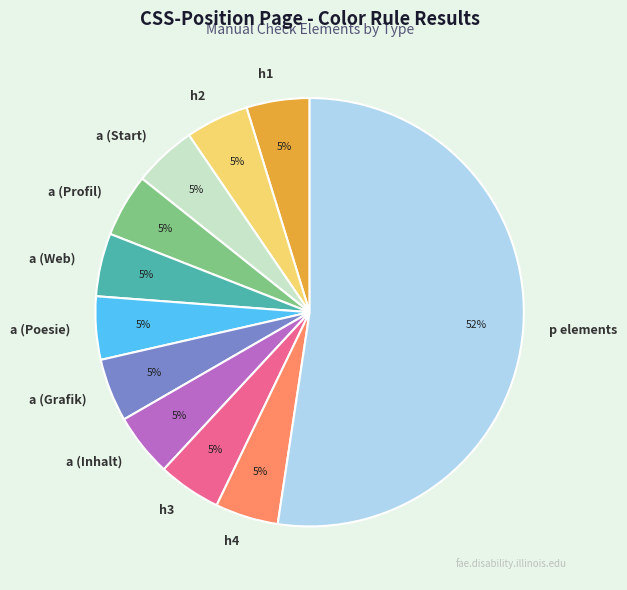

What is the largest slice in the pie chart?

p elements